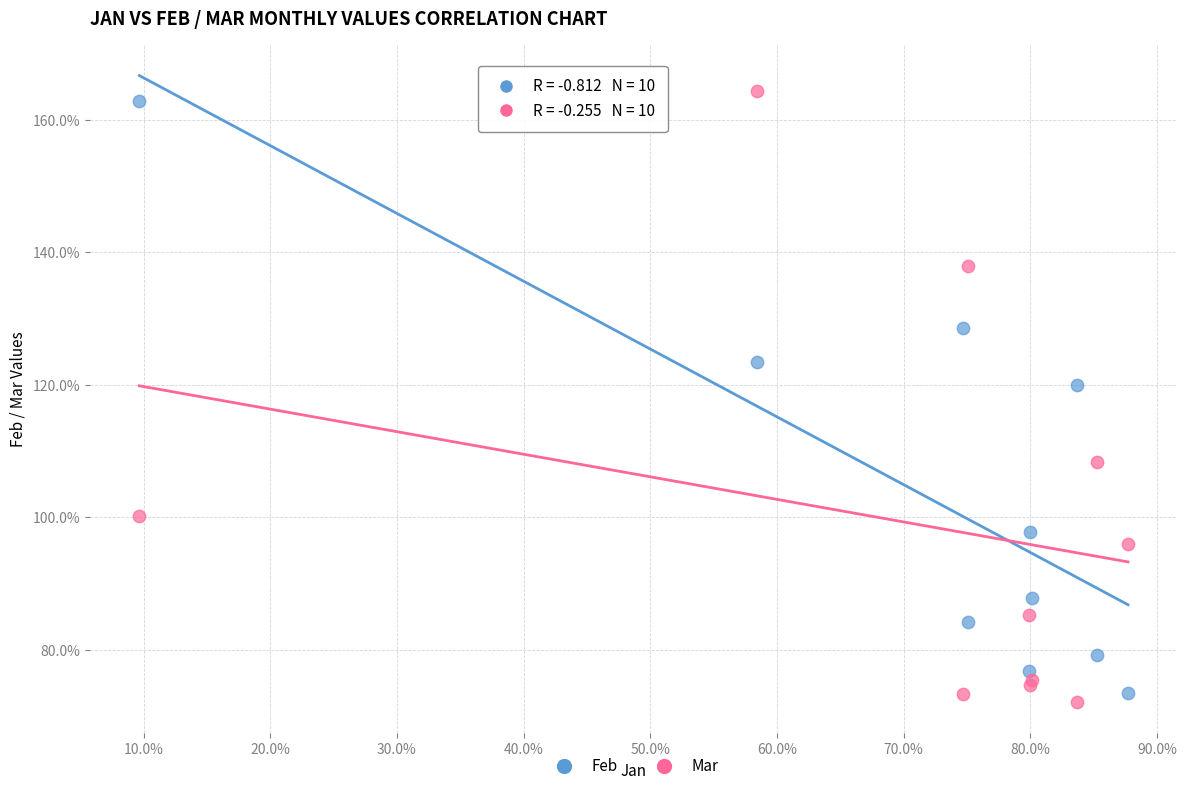

Which series has the widest spread of Y values?

Mar